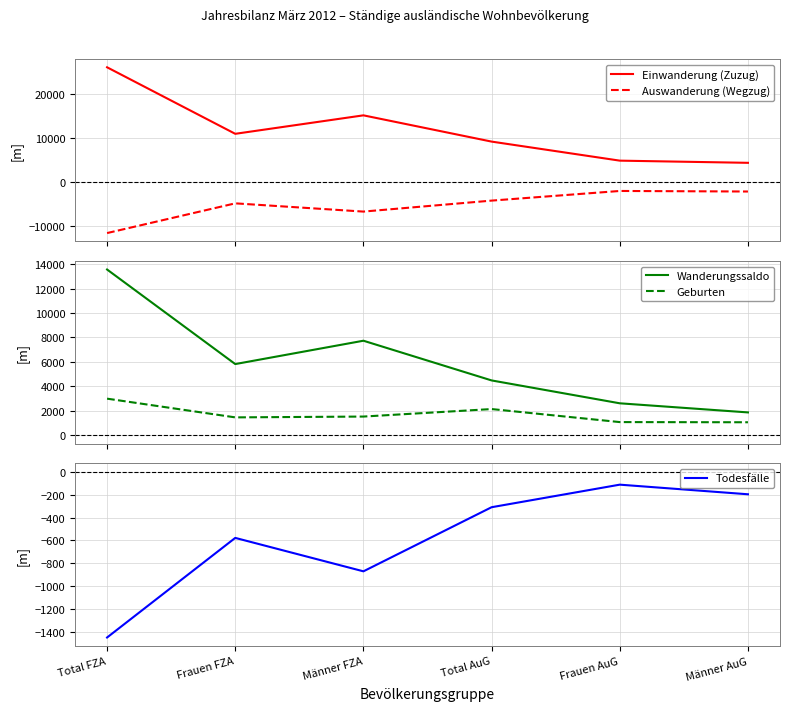

Rank the series at Frauen FZA from highest to lowest value.

Einwanderung (Zuzug), Wanderungssaldo, Geburten, Todesfälle, Auswanderung (Wegzug)